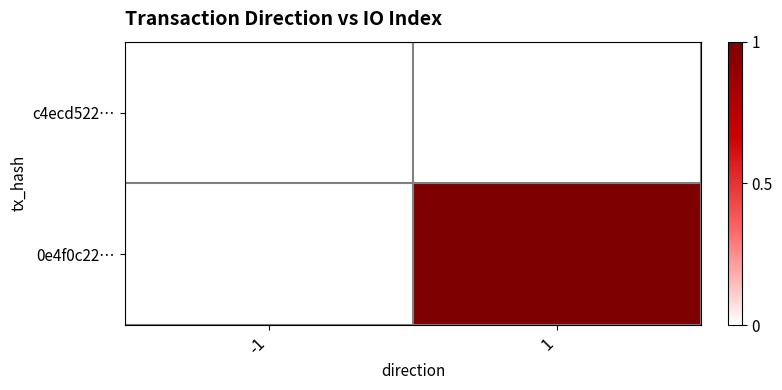

List the series in order of their peak value, lowest first.

c4ecd522…, 0e4f0c22…